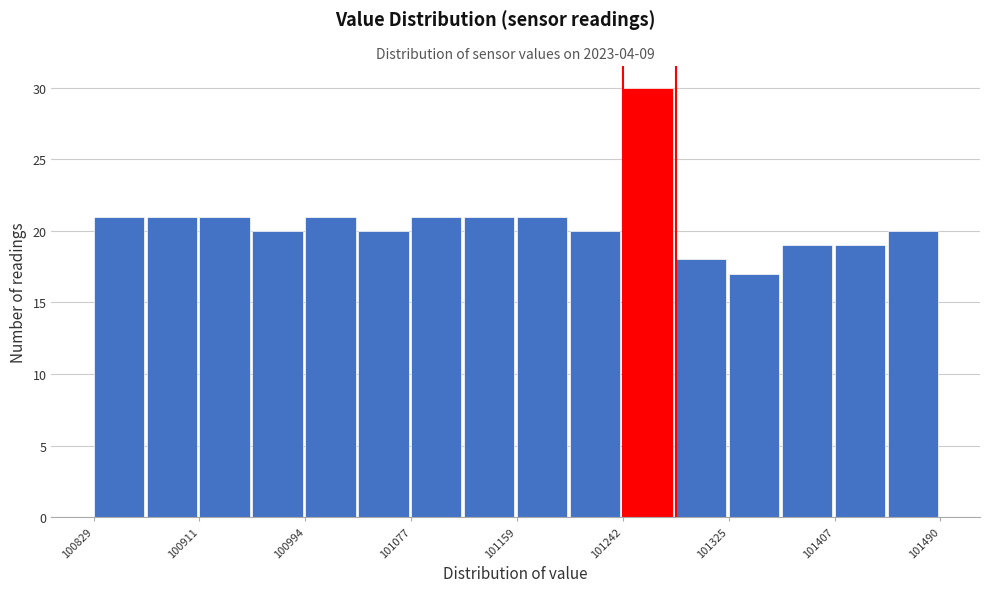

Reading left to right, list every bar in this chart as the range it spans on the x-axis followed by its height. Neither the bar edges nor the heights are printed on the chart, so give them approximately, as read against the axes.

100830 to 100870: 21
100870 to 100910: 21
100910 to 100950: 21
100950 to 100990: 20
100990 to 101040: 21
101040 to 101080: 20
101080 to 101120: 21
101120 to 101160: 21
101160 to 101200: 21
101200 to 101240: 20
101240 to 101280: 30
101280 to 101320: 18
101320 to 101370: 17
101370 to 101410: 19
101410 to 101450: 19
101450 to 101490: 20